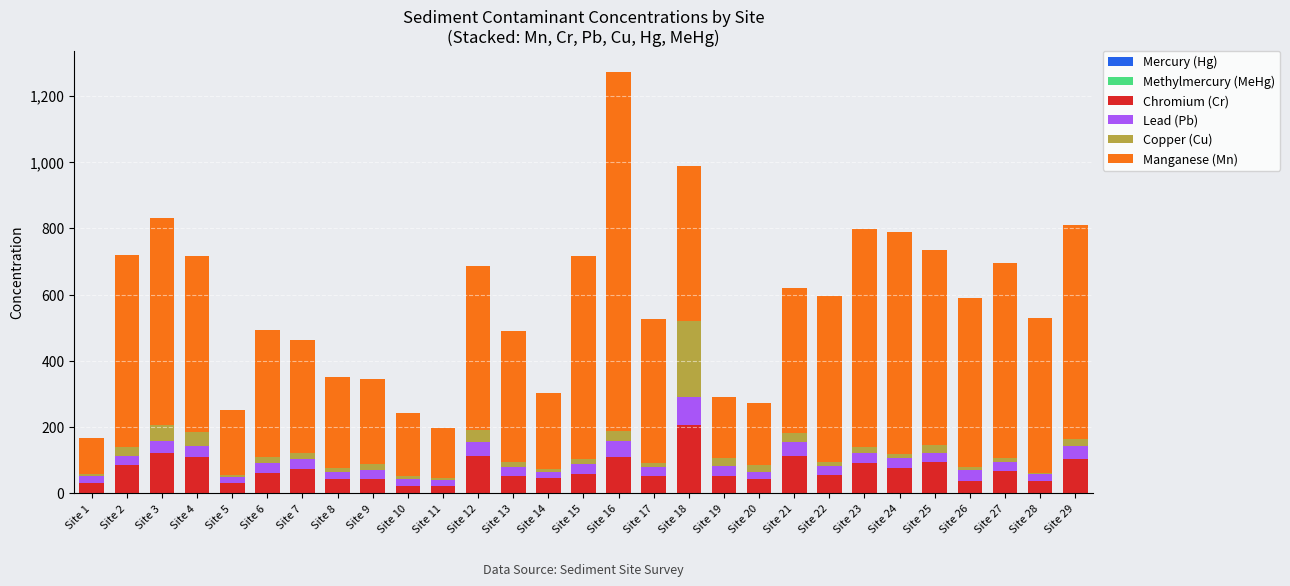

At which category is the sum across all series the highest?

Site 16